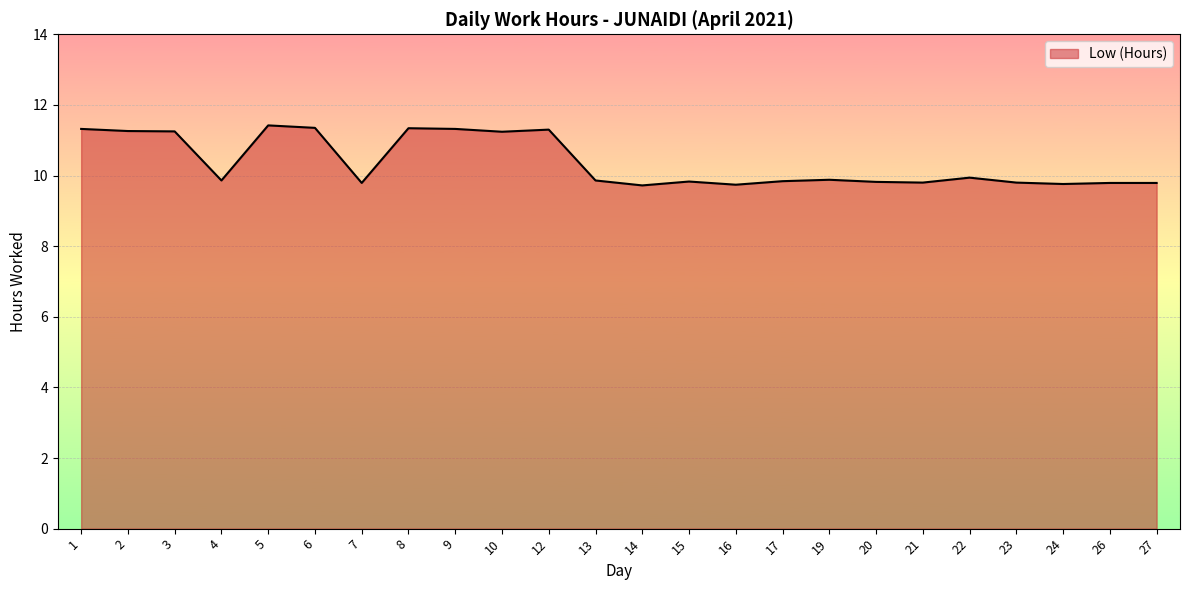

What is the sum of the values at 22 and 27?

19.7